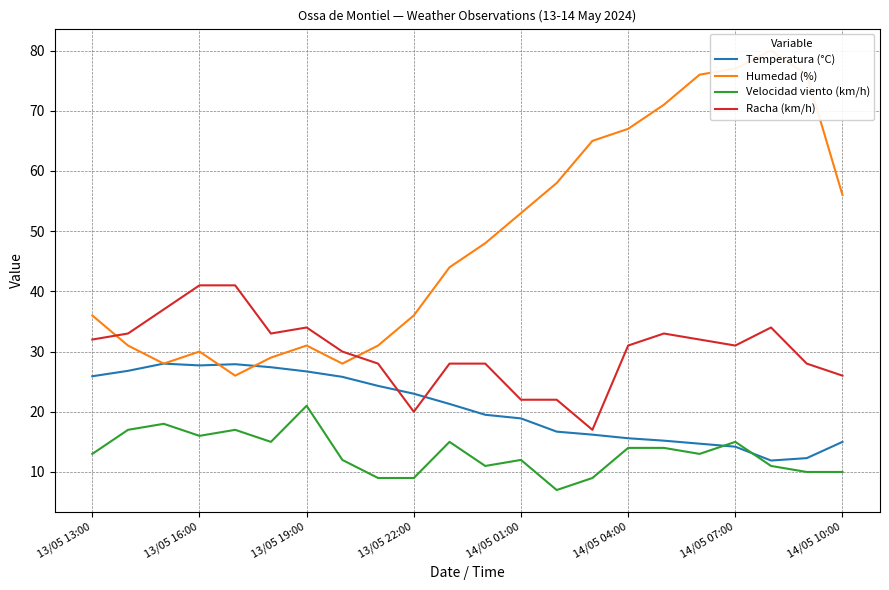

Is it true that Temperatura (°C) equals 16.6 at 13/05 19:00?

False